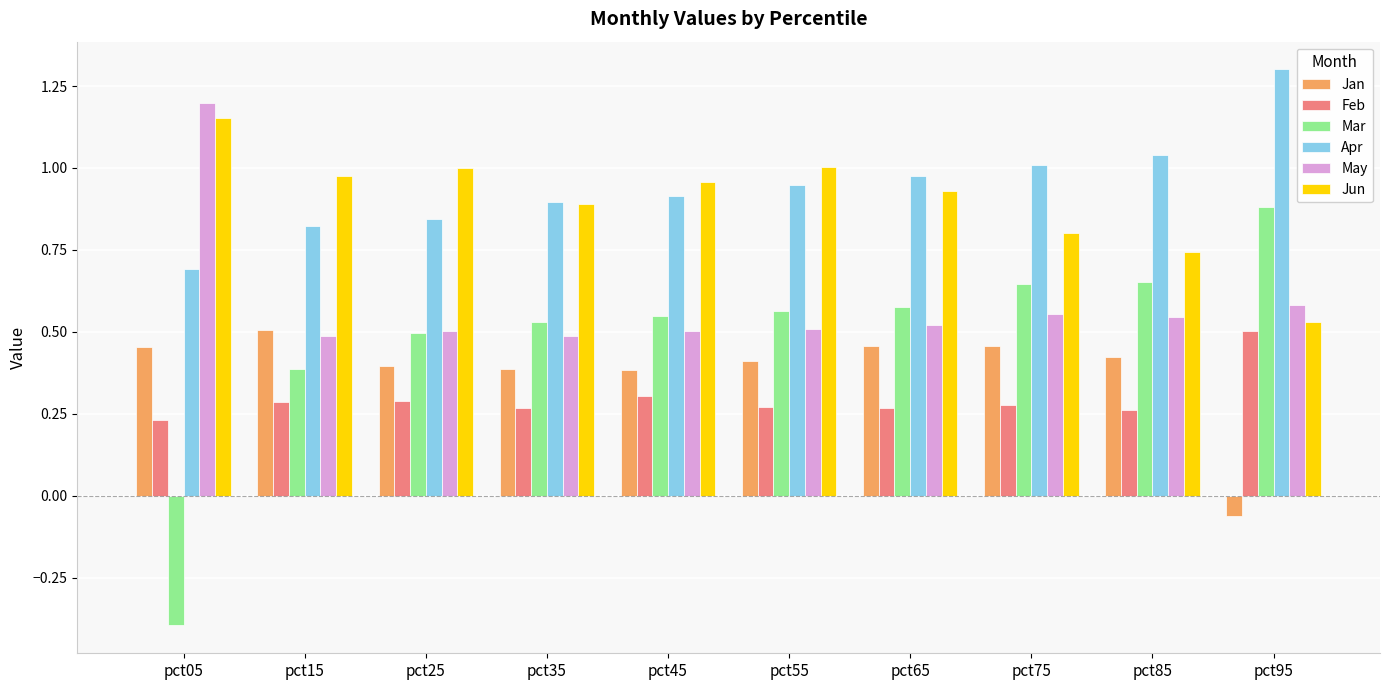

Rank the series at pct65 from lowest to highest value.

Feb, Jan, May, Mar, Jun, Apr